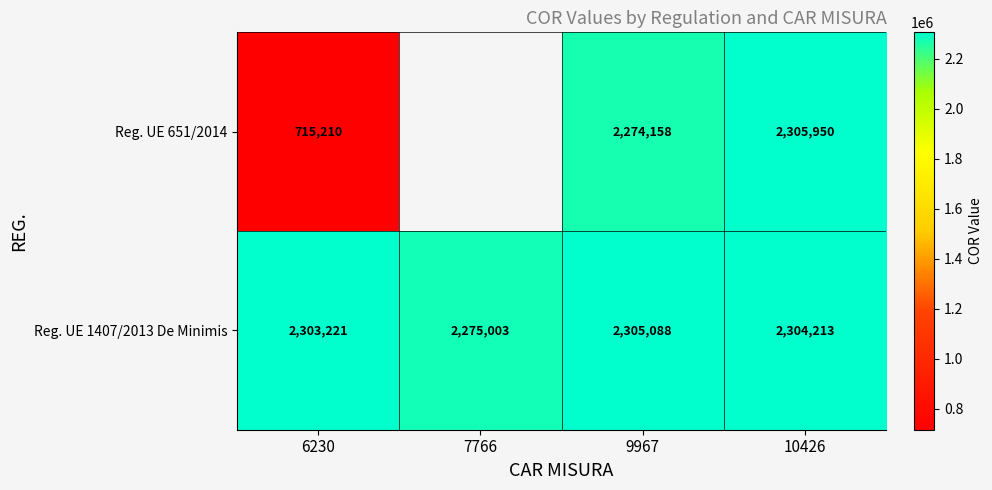

Rank the series at 9967 from highest to lowest value.

Reg. UE 1407/2013 De Minimis, Reg. UE 651/2014